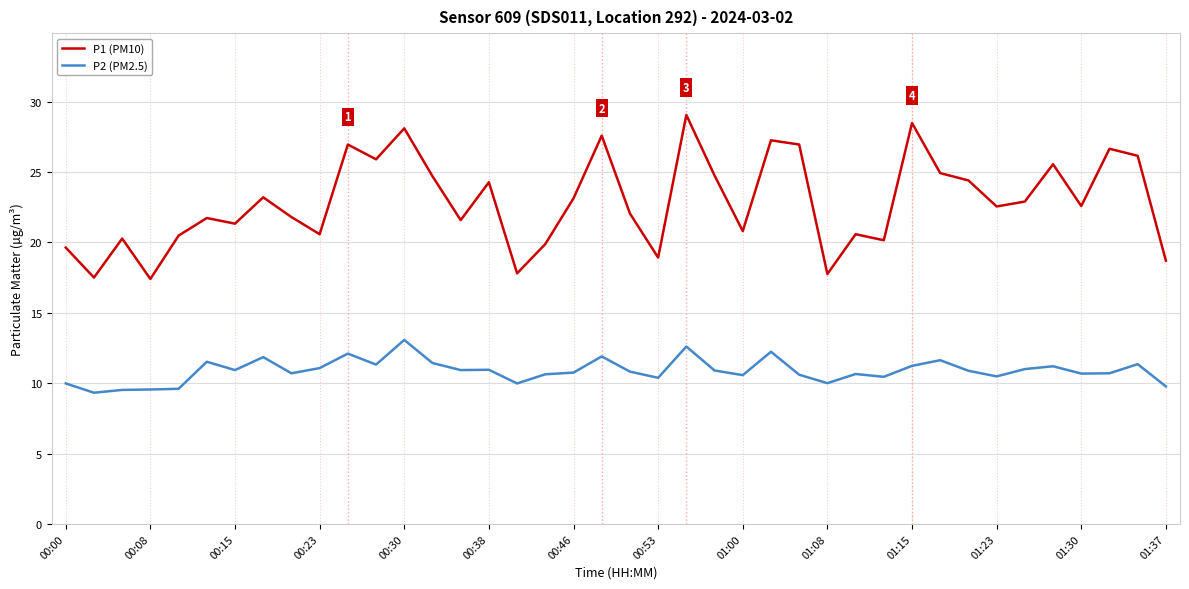

How many lines are shown in the chart?

2